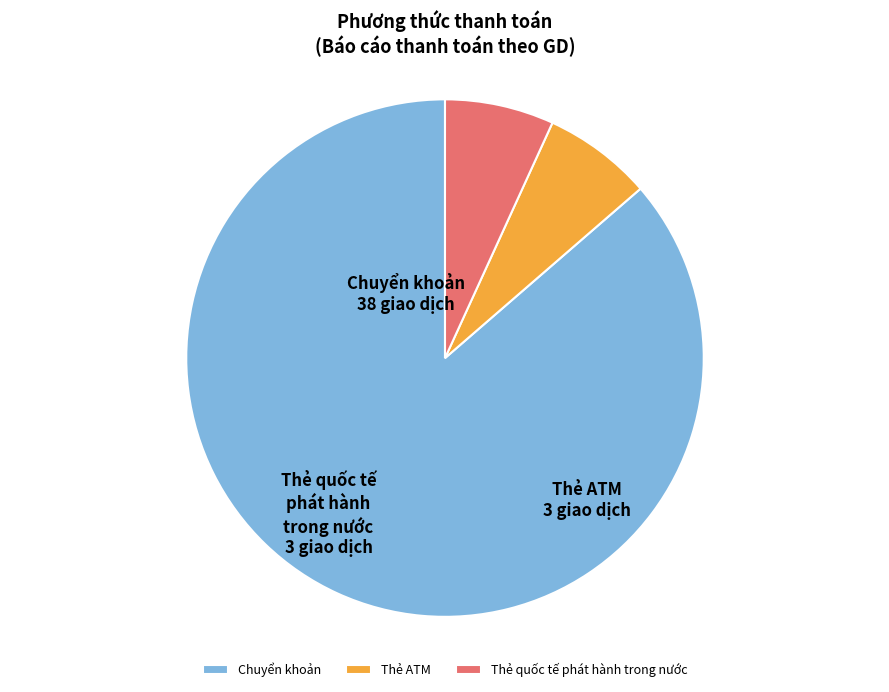

Which slice is the largest?

Chuyển khoản